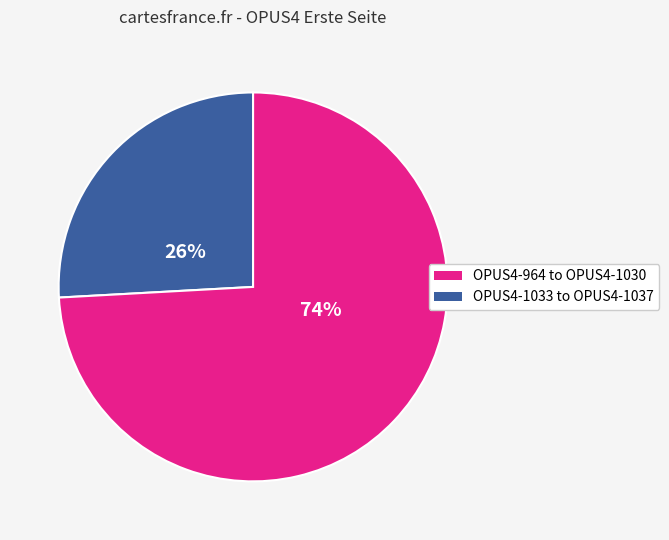

To the nearest percent, what is the difference between the largest and smallest slice percentages?

48%